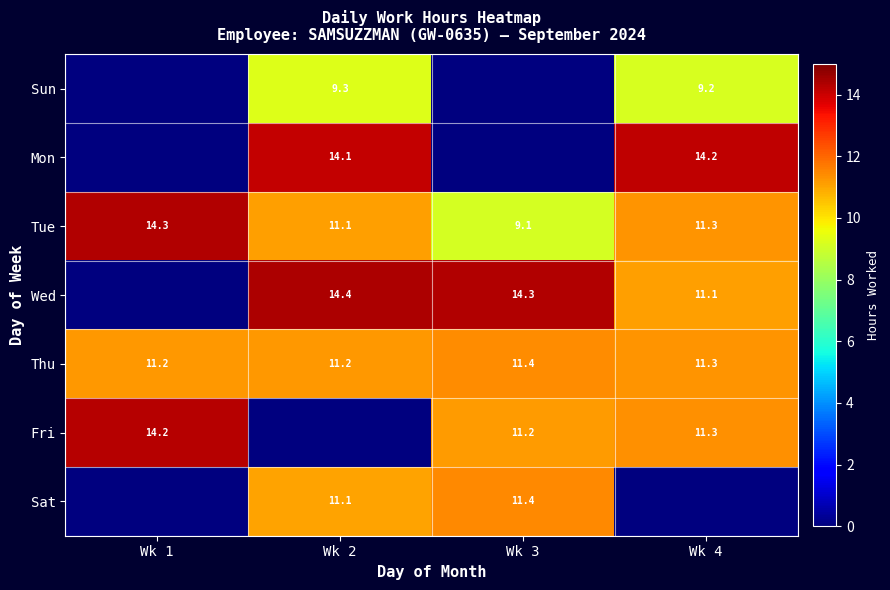

What is the sum of the Fri values at Wk 3 and Wk 4?

22.5